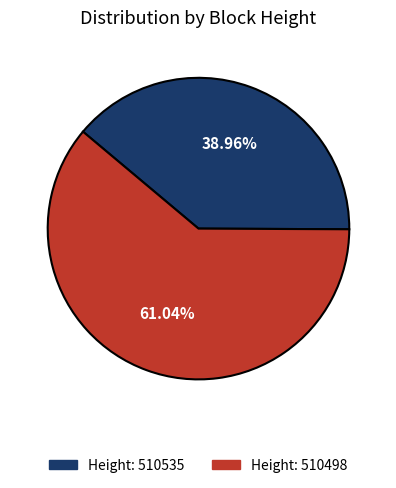

Is it true that 510498 is 61% of the pie?

True